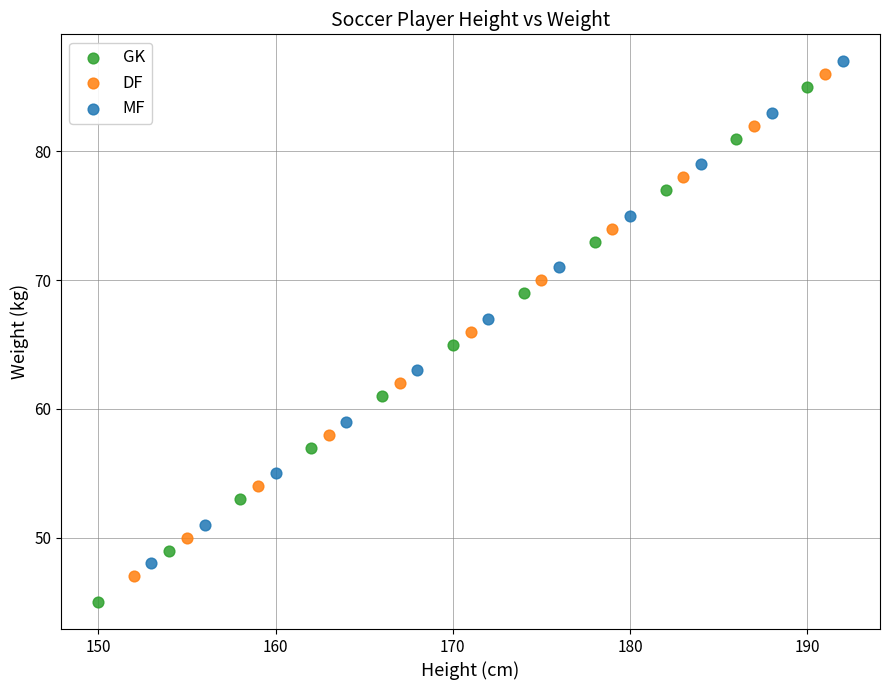

Which series has the widest spread of Y values?

GK